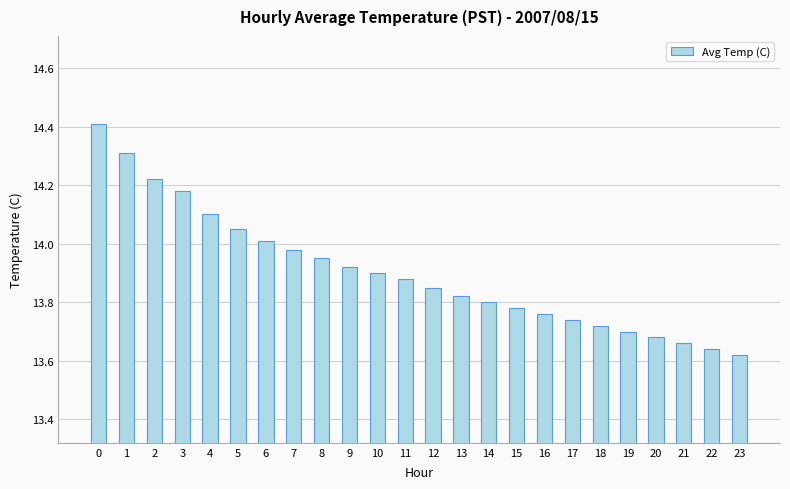

What is the sum of all values?

333.7